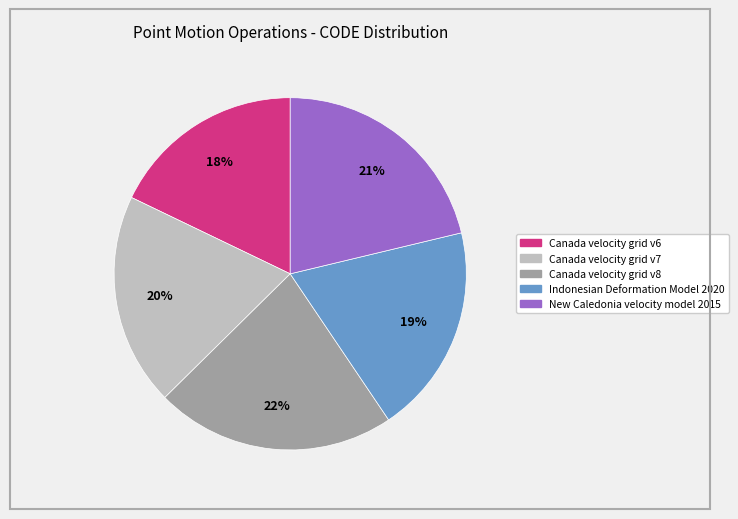

Between New Caledonia velocity model 2015 and Indonesian Deformation Model 2020, which is larger?

New Caledonia velocity model 2015